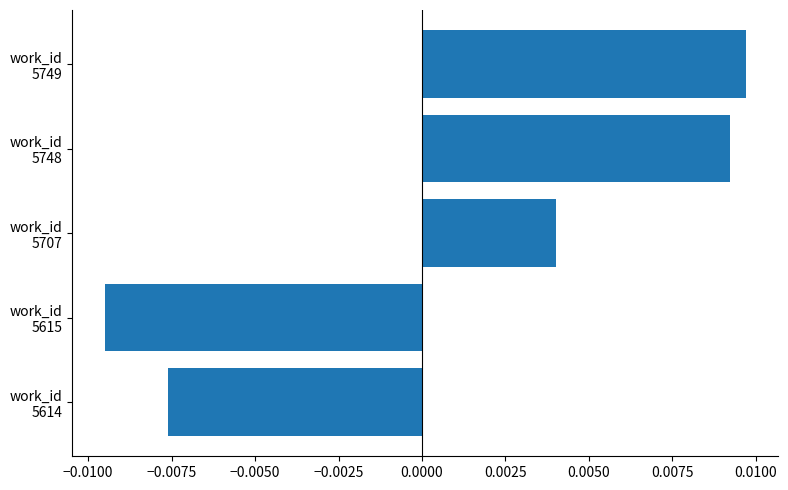

Count the values in the range 0 to 1.

3